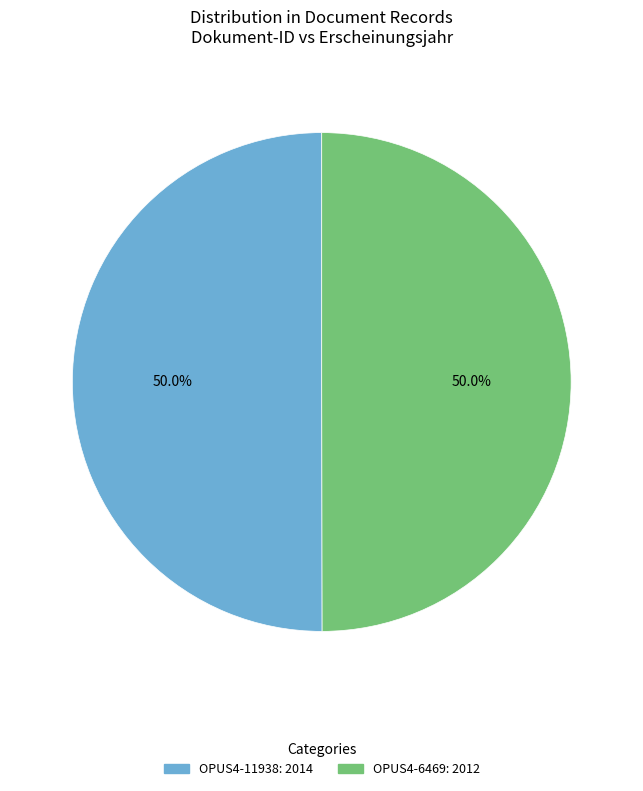

How many slices are in this pie chart?

2